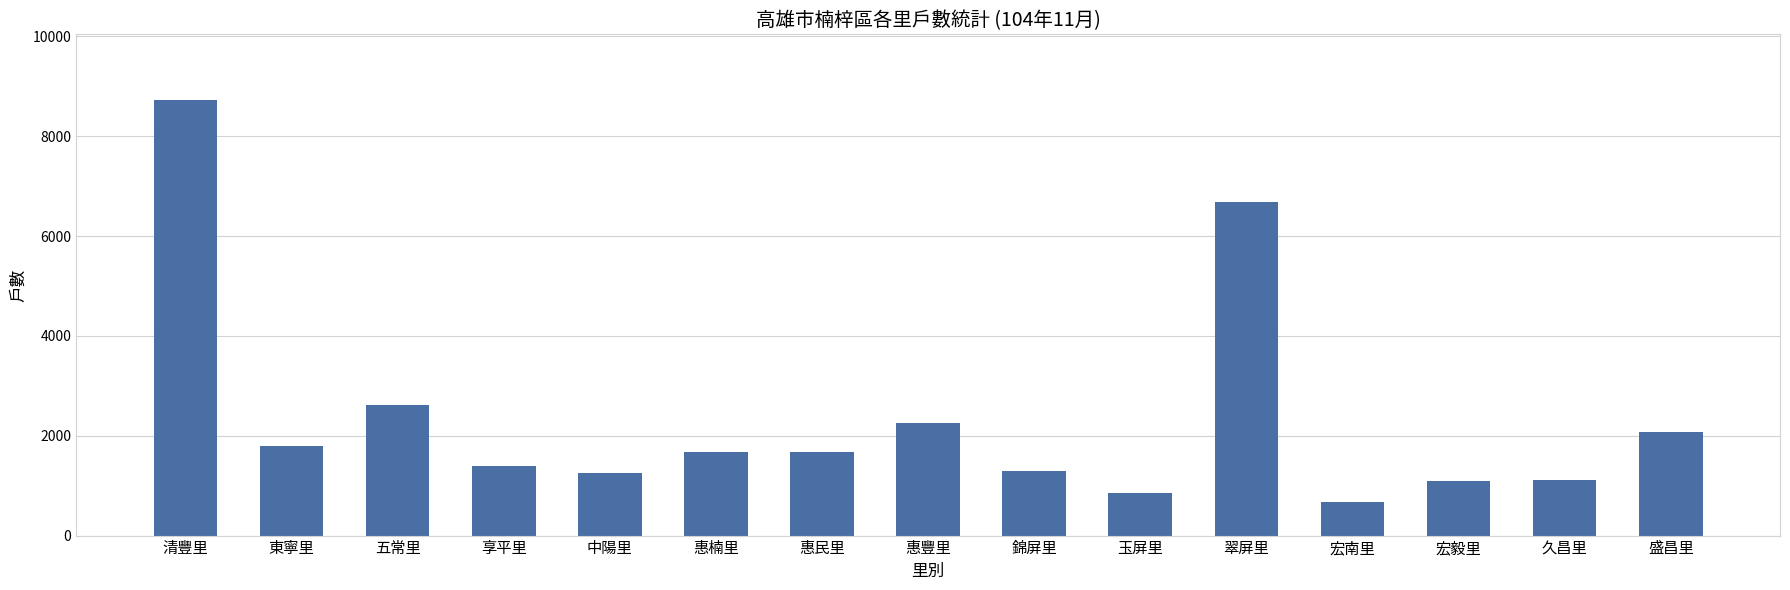

What is the label of the 15th bar from the left?

盛昌里